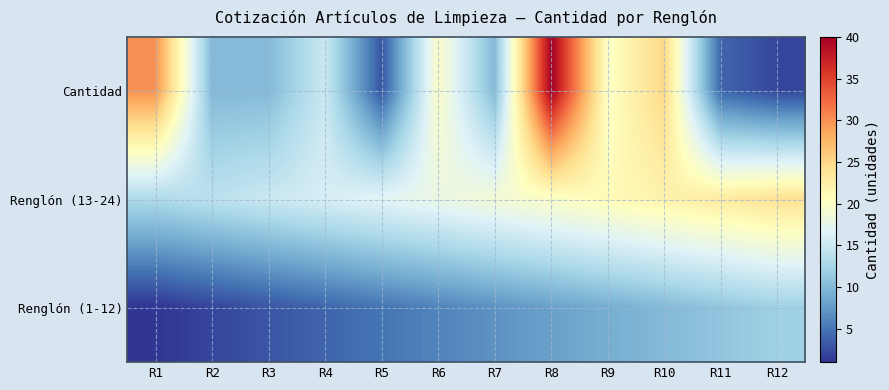

Reading right to left, extract all data points from this chart.

Cantidad: R12=2	R11=4	R10=25	R9=20	R8=40	R7=10	R6=20	R5=3	R4=15	R3=10	R2=10	R1=30
Renglón (13-24): R12=24	R11=23	R10=22	R9=21	R8=20	R7=19	R6=18	R5=17	R4=16	R3=15	R2=14	R1=13
Renglón (1-12): R12=12	R11=11	R10=10	R9=9	R8=8	R7=7	R6=6	R5=5	R4=4	R3=3	R2=2	R1=1